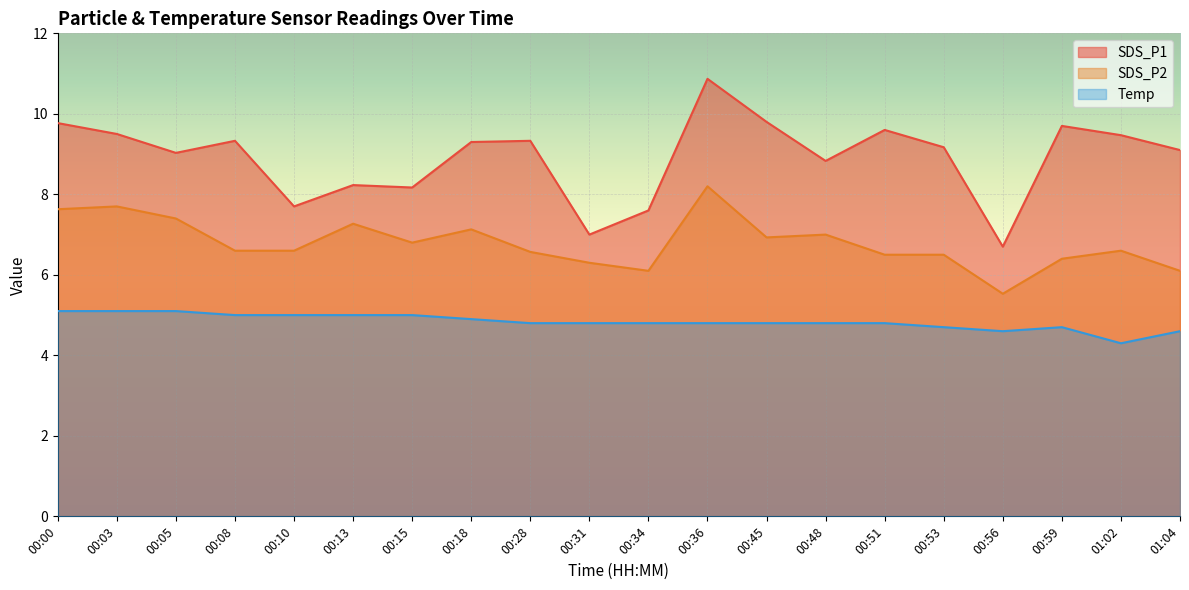

What is the greatest value displayed?

10.9